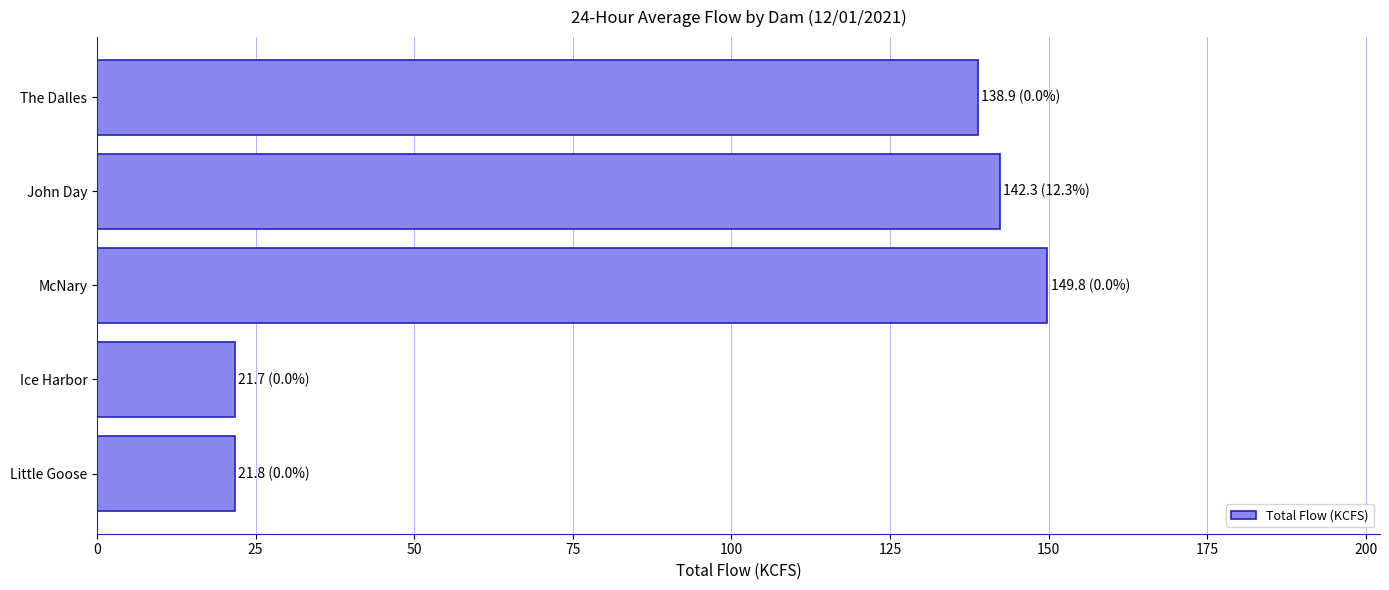

What value does the data have at The Dalles?

138.9